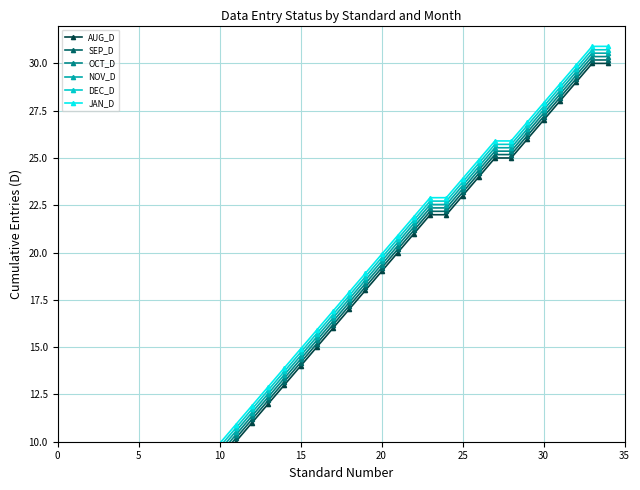

Between 24 and 15, which is larger?

24